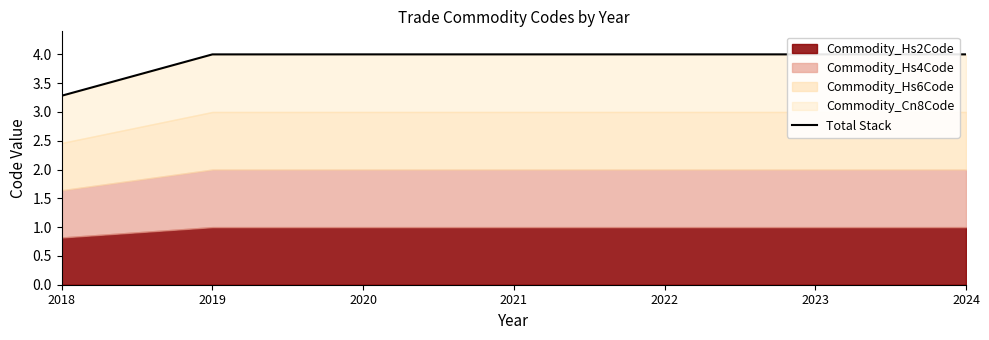

What is the maximum value shown in the chart?

4.0